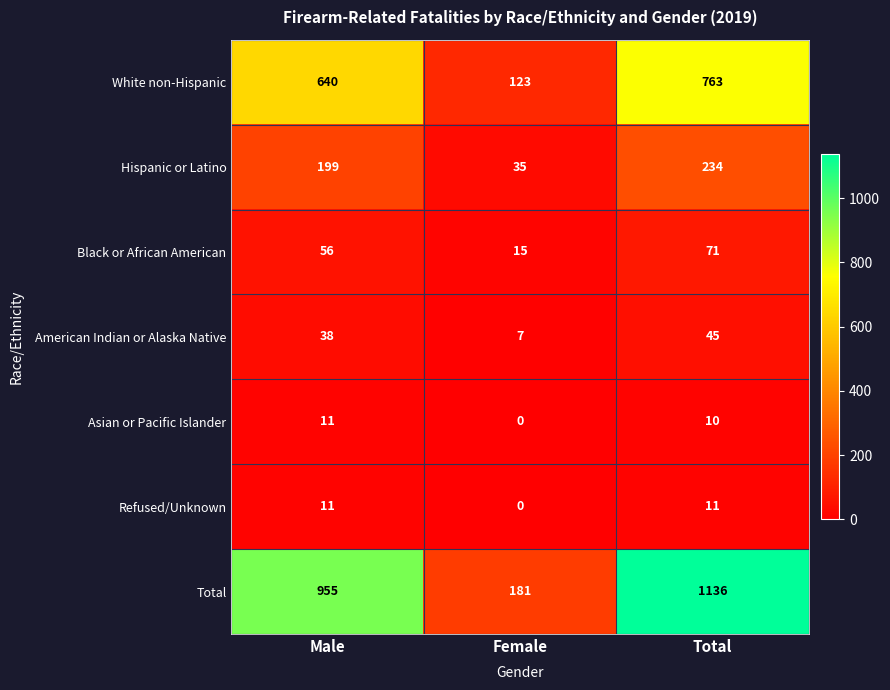

At which category is the sum across all series the highest?

Total